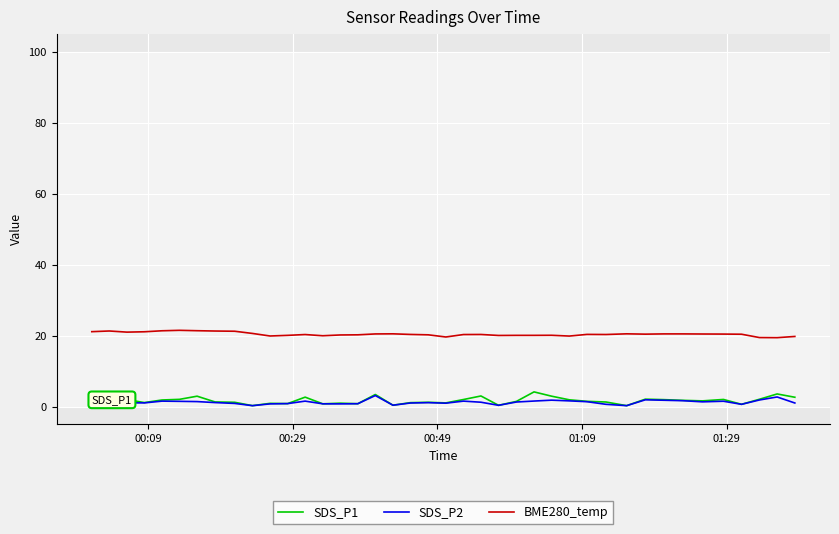

Which series has the largest total across all categories?

BME280_temp